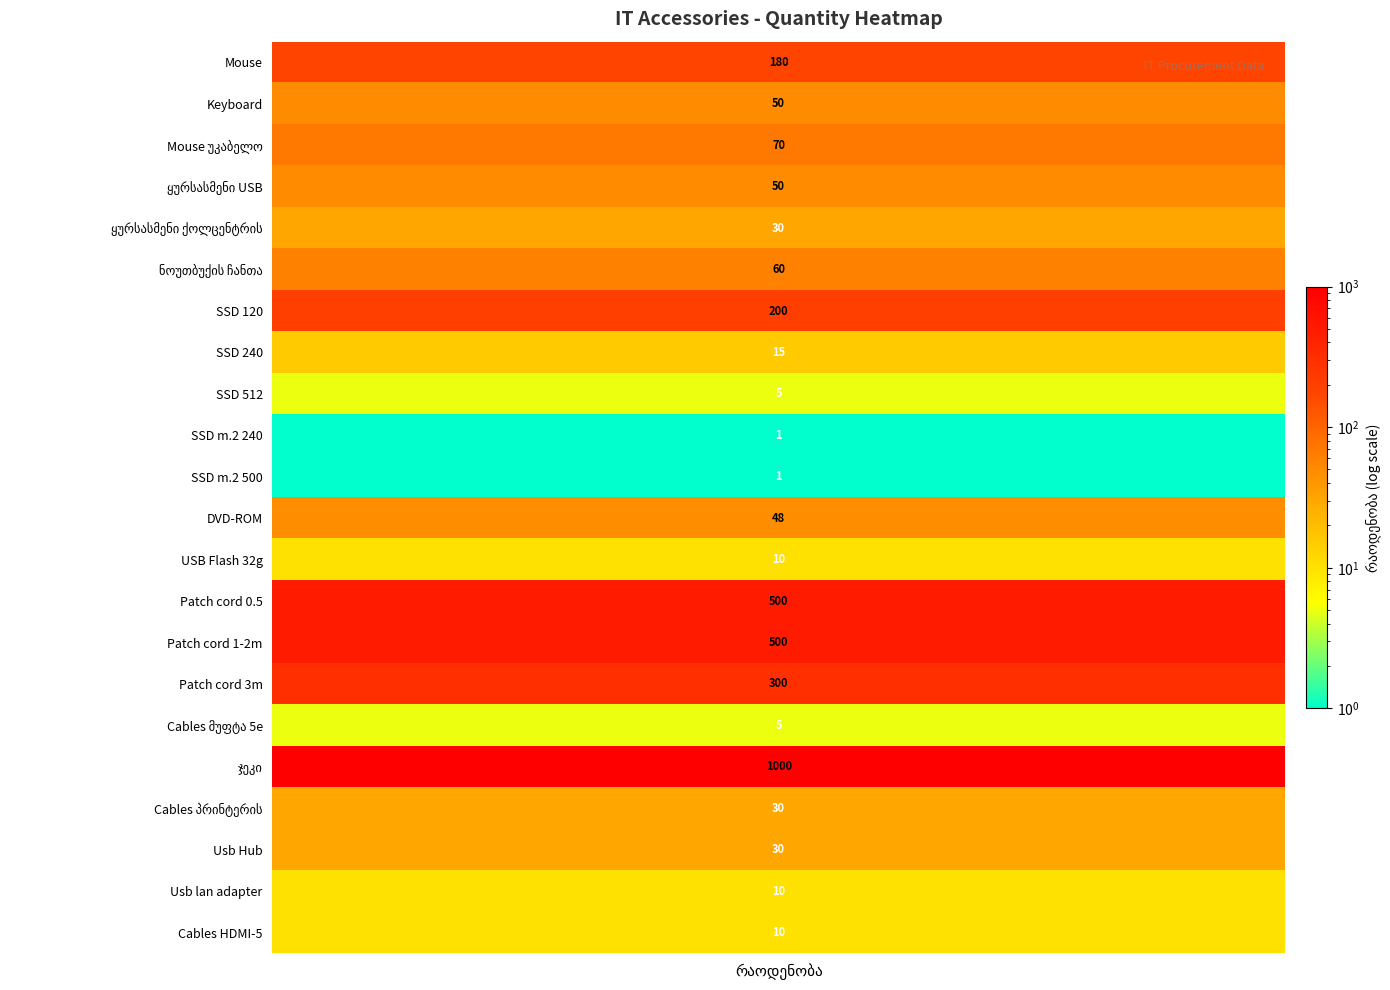

Where is the data nearest to the value 500?

13